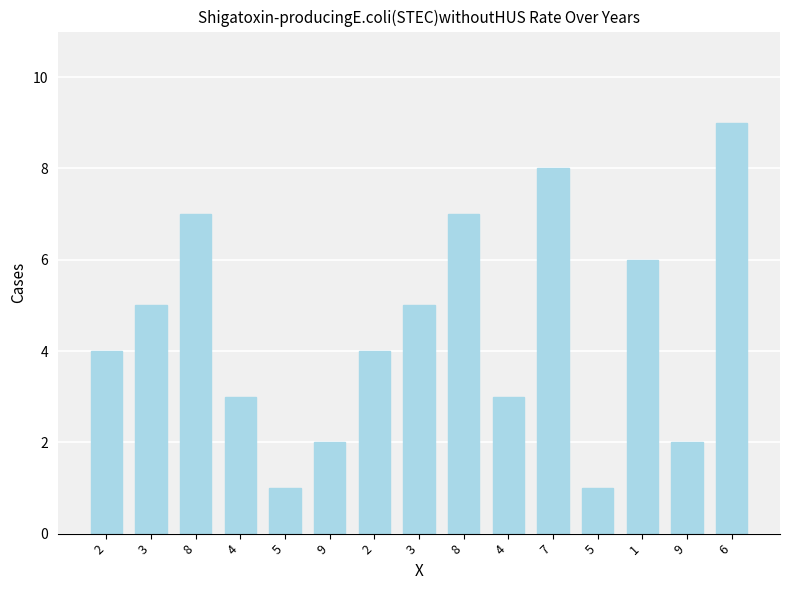

List the labels in order of value, largest first.

6, 7, 8, 8, 1, 3, 3, 2, 2, 4, 4, 9, 9, 5, 5